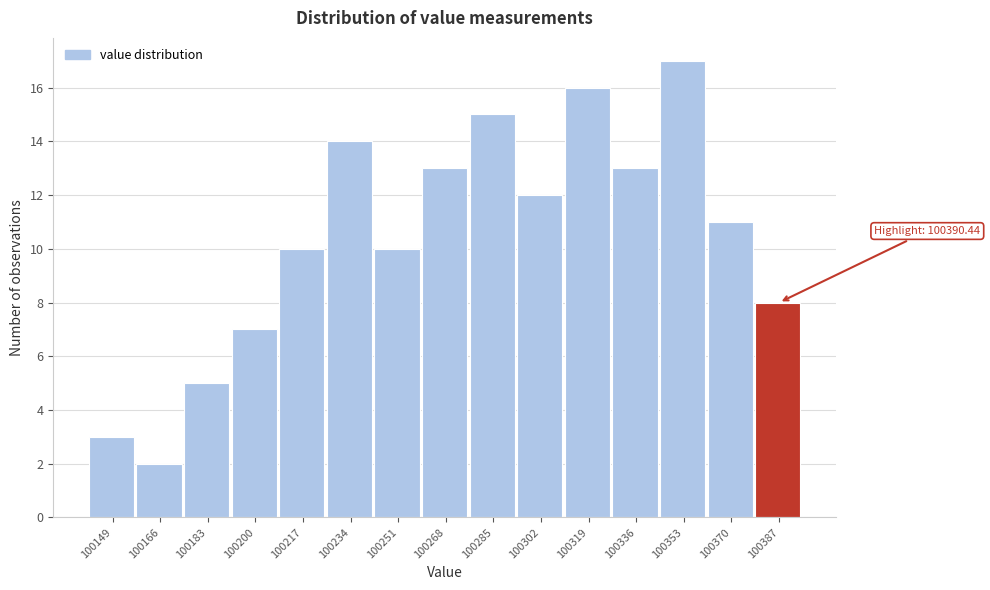

Reading left to right, what are all the values shown in this chart?

100149=3	100166=2	100183=5	100200=7	100217=10	100234=14	100251=10	100268=13	100285=15	100302=12	100319=16	100336=13	100353=17	100370=11	100387=8